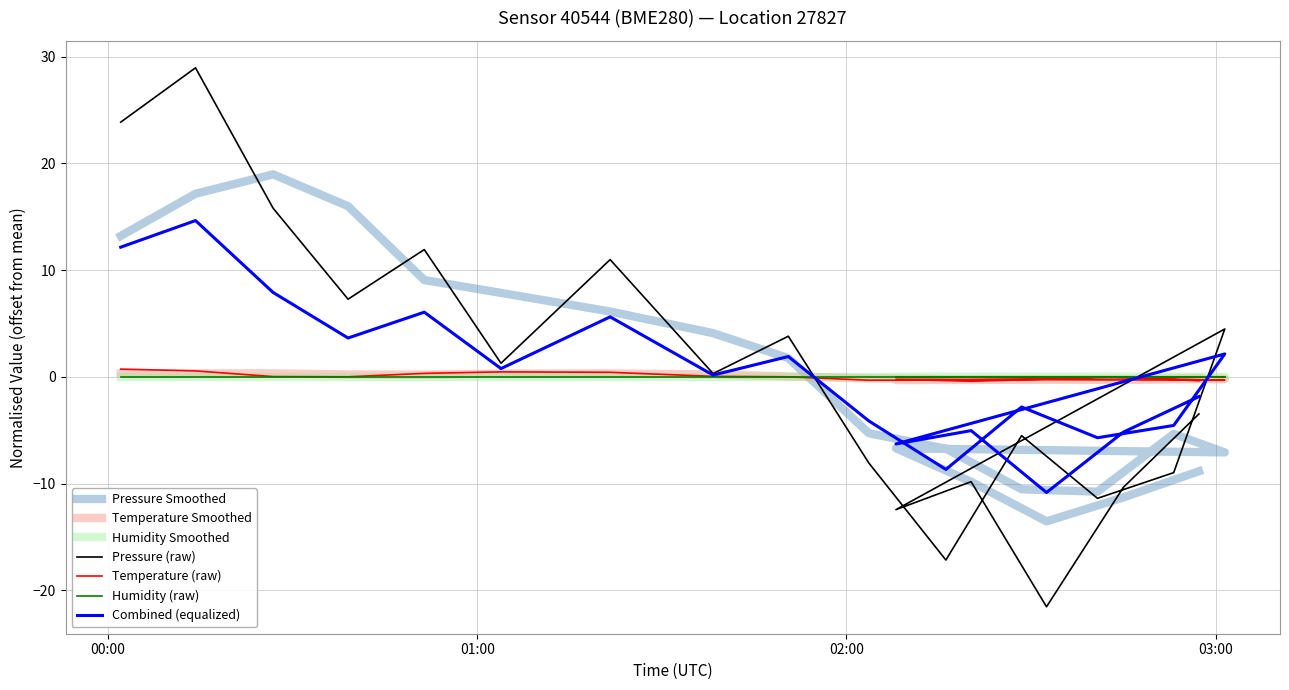

What is the highest value of the temperature series?

0.7